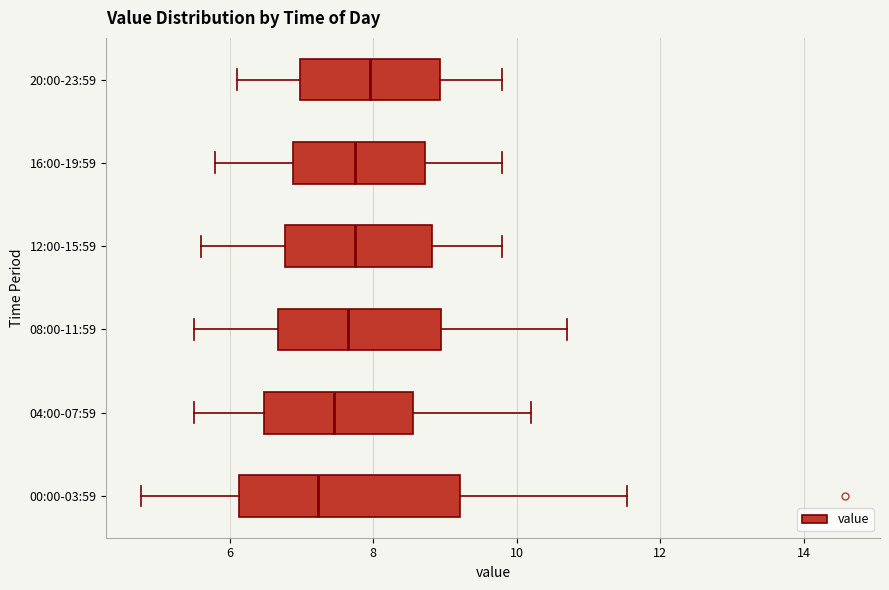

Which box has the furthest to the left median line?

00:00-03:59